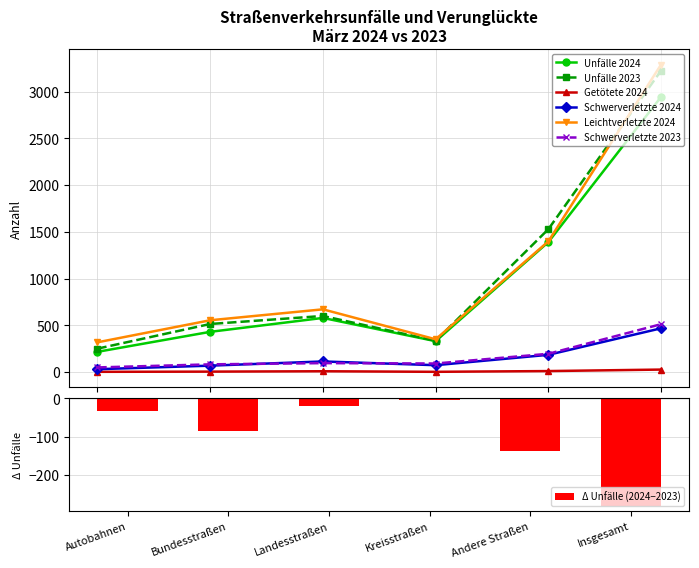

Rank the categories by Schwerverletzte 2024 value from lowest to highest.

Autobahnen, Bundesstraßen, Kreisstraßen, Landesstraßen, Andere Straßen, Insgesamt